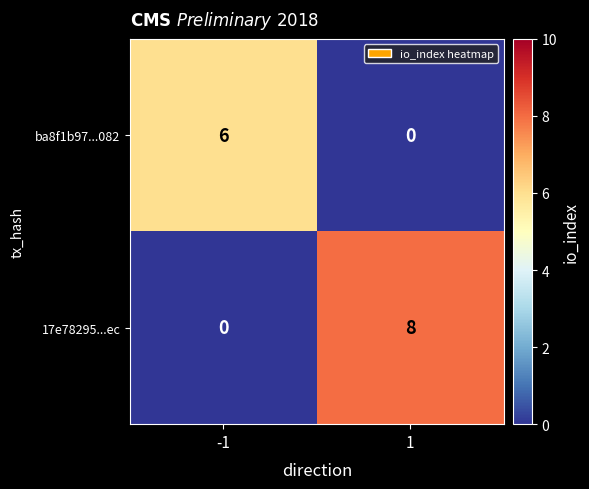

Which series has the largest range (max minus min)?

17e78295...ec